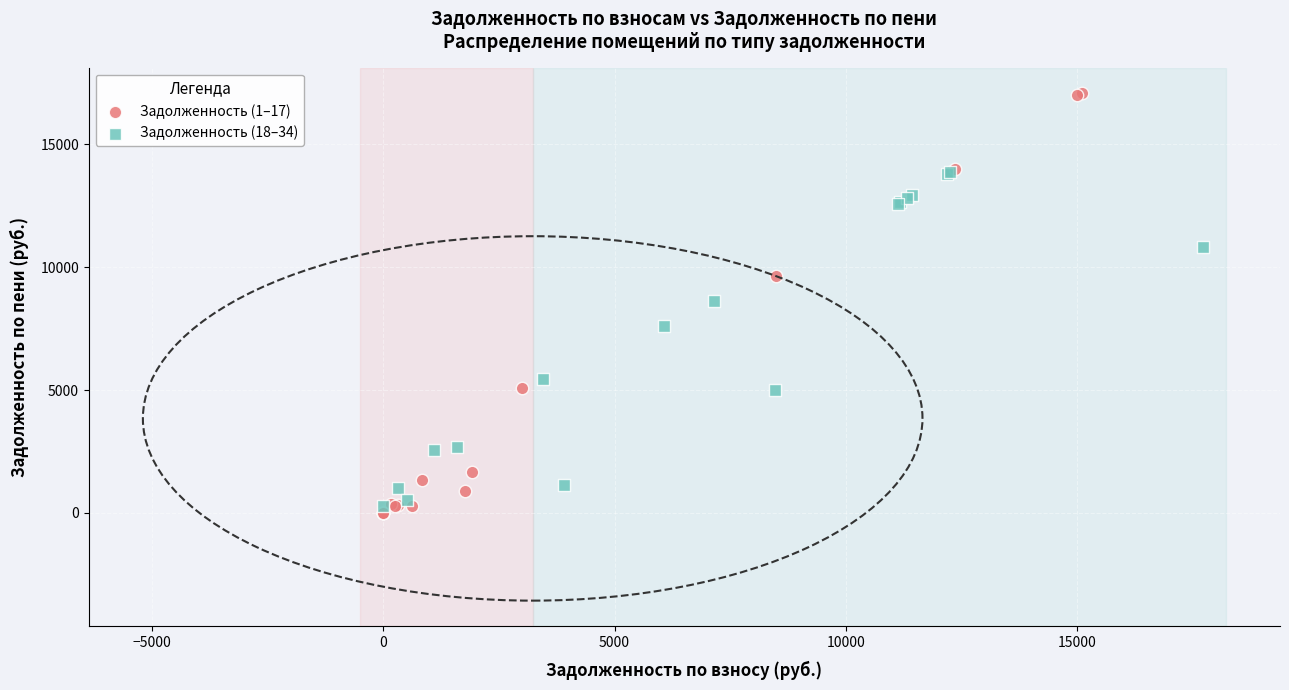

Which series reaches the maximum Y coordinate?

Задолженность (1–17)